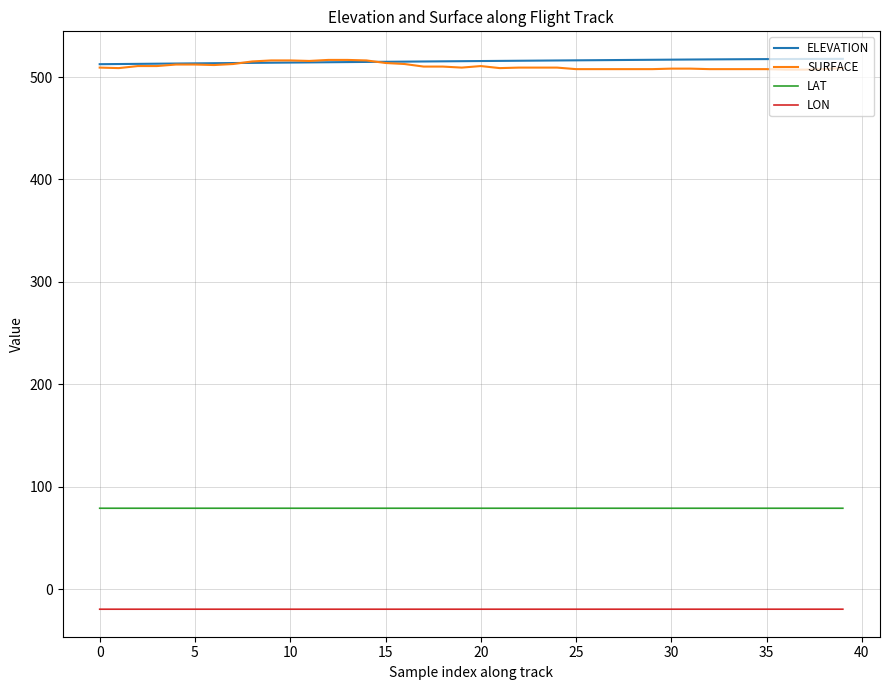

True or false: LON and SURFACE cross at least once.

False